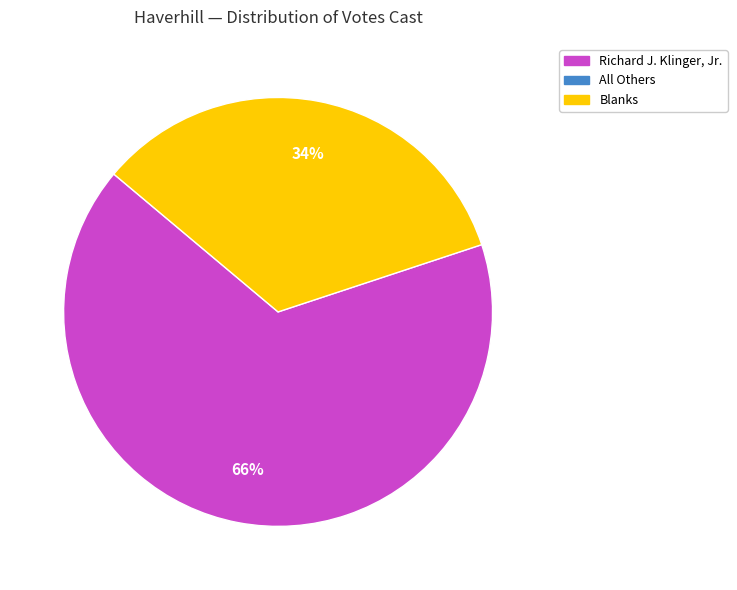

To the nearest percent, what is the difference between the largest and smallest slice percentages?

32%